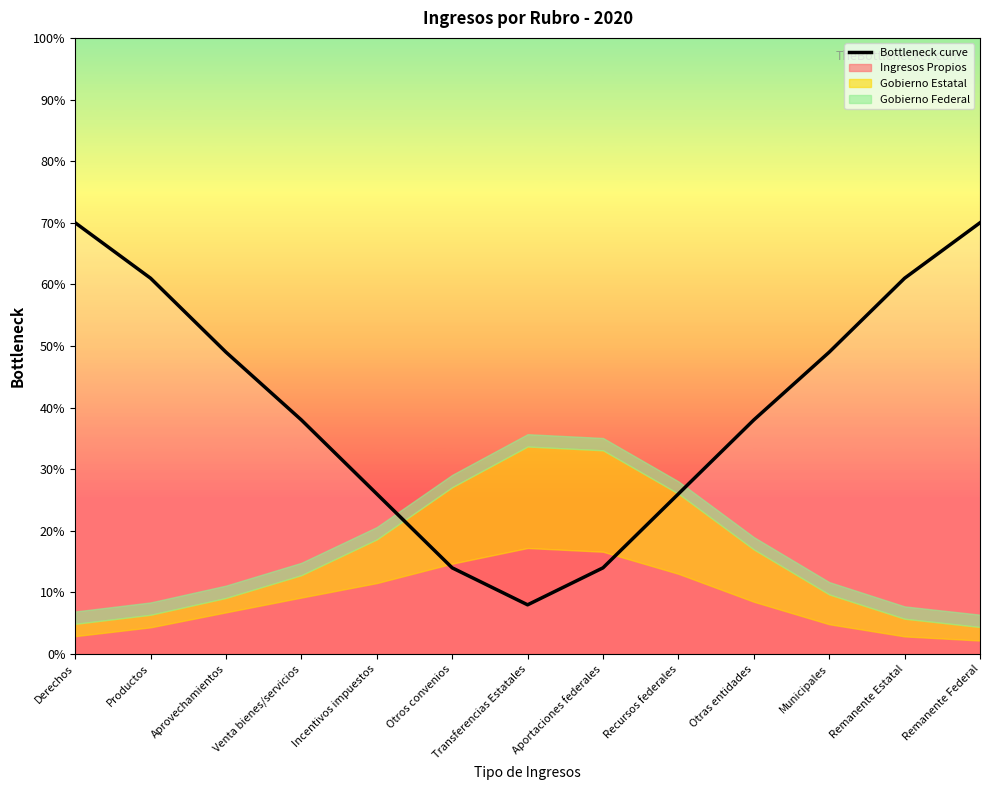

What is the change in value from Recursos federales to Otras entidades?

+12